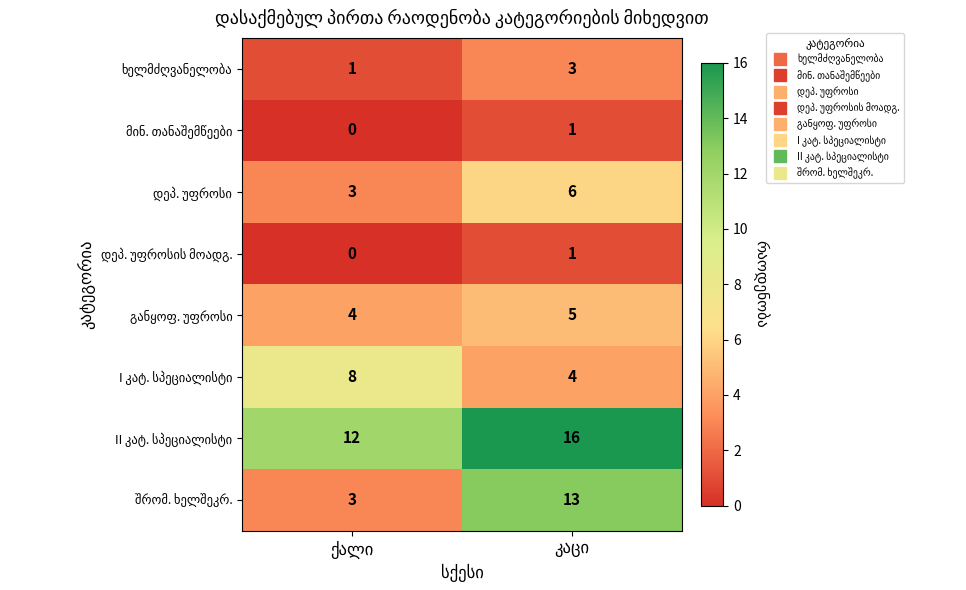

Count the number of categories in the chart.

2